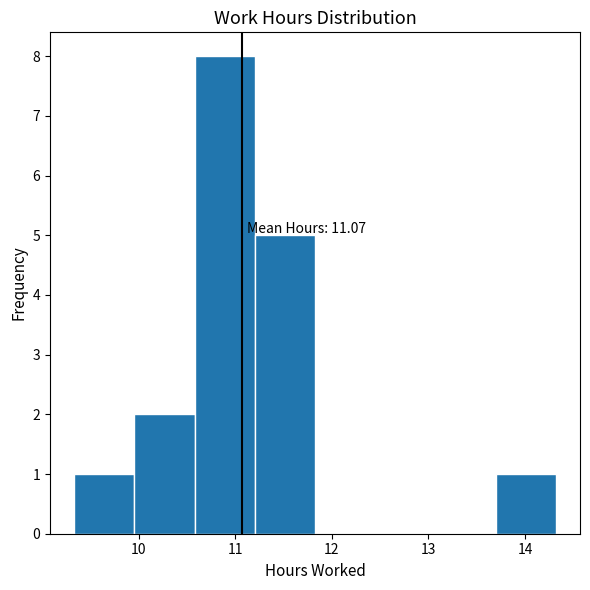

Over which range of the x-axis is the bar tallest?

10.6 to 11.2